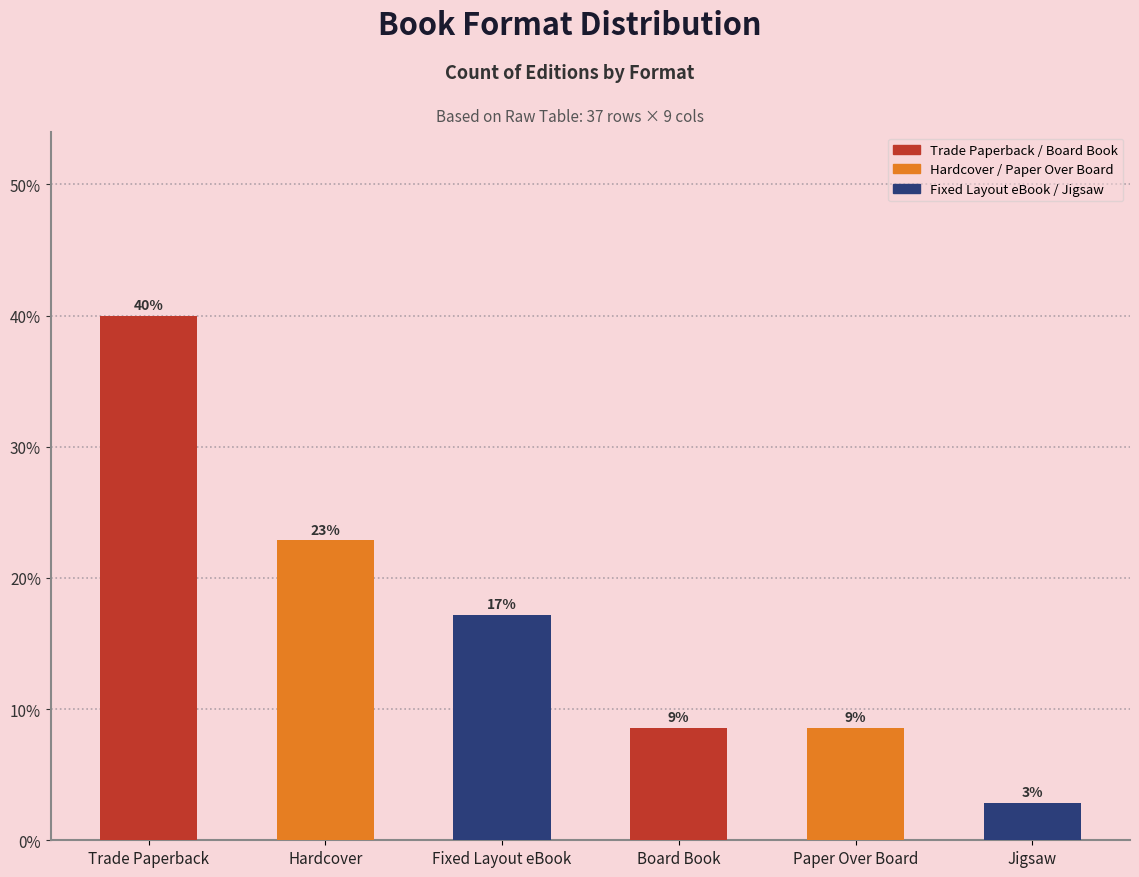

What value does the data have at Paper Over Board?

0.1